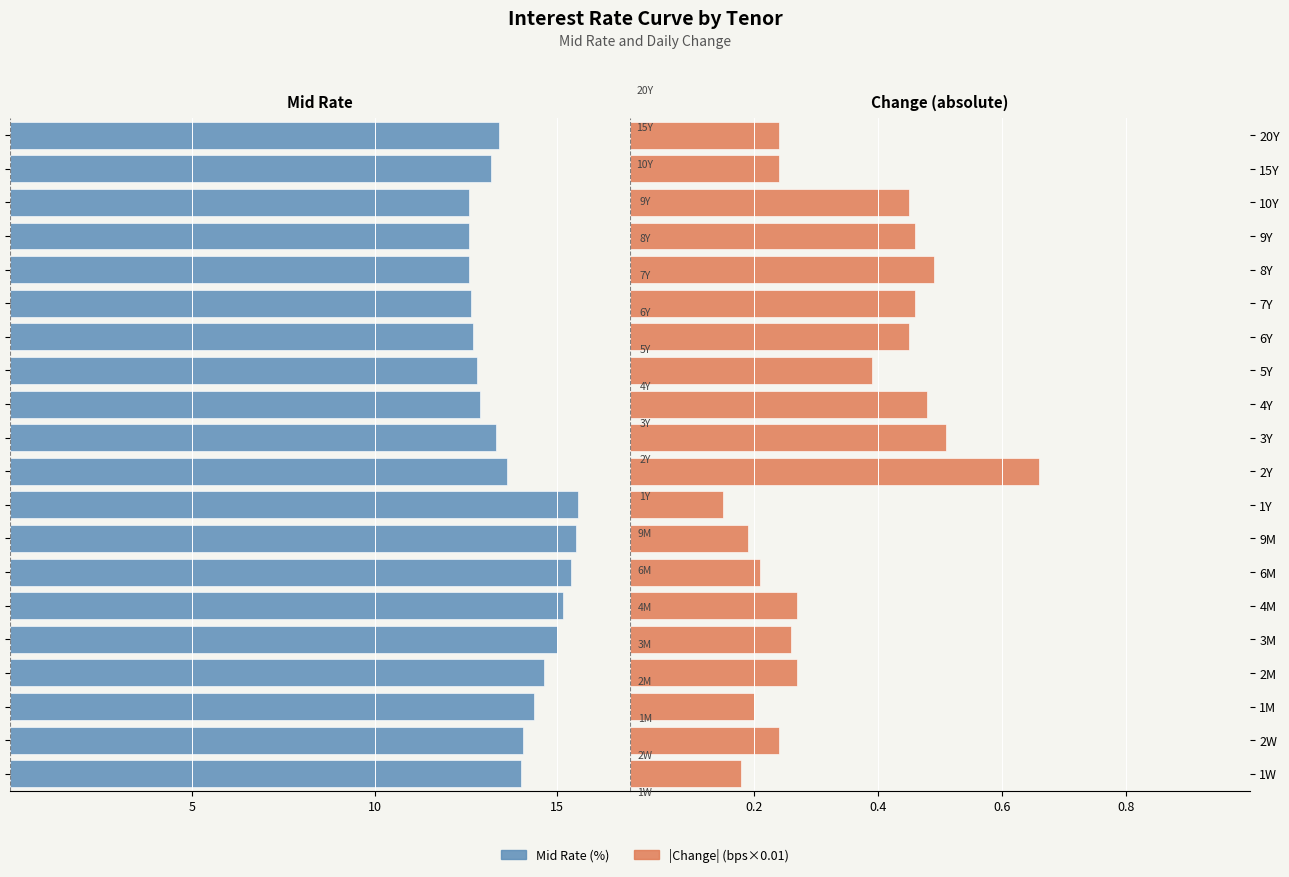

The Mid Rate series shows -17.5 at 5Y. True or false?

False